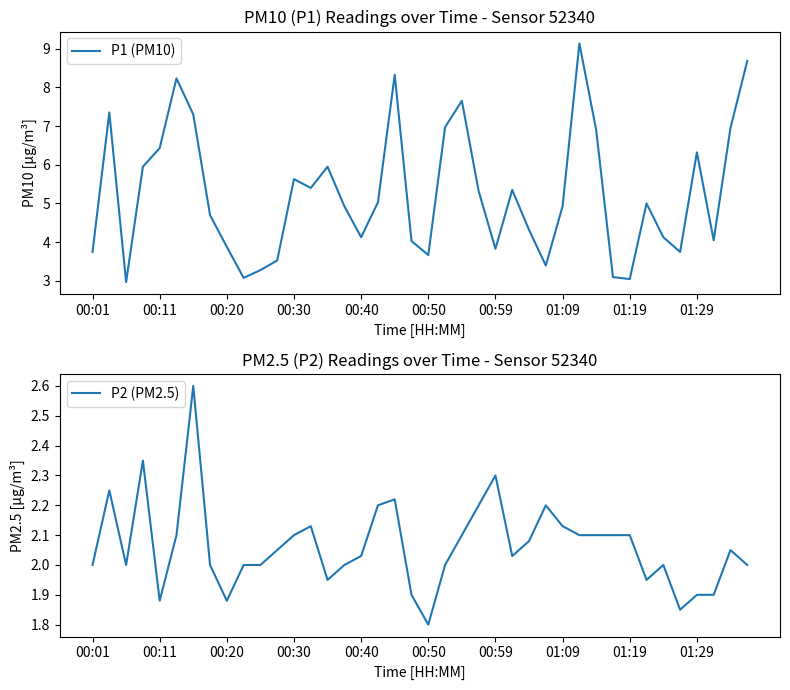

What are all the series names shown in the legend?

P1 (PM10), P2 (PM2.5)